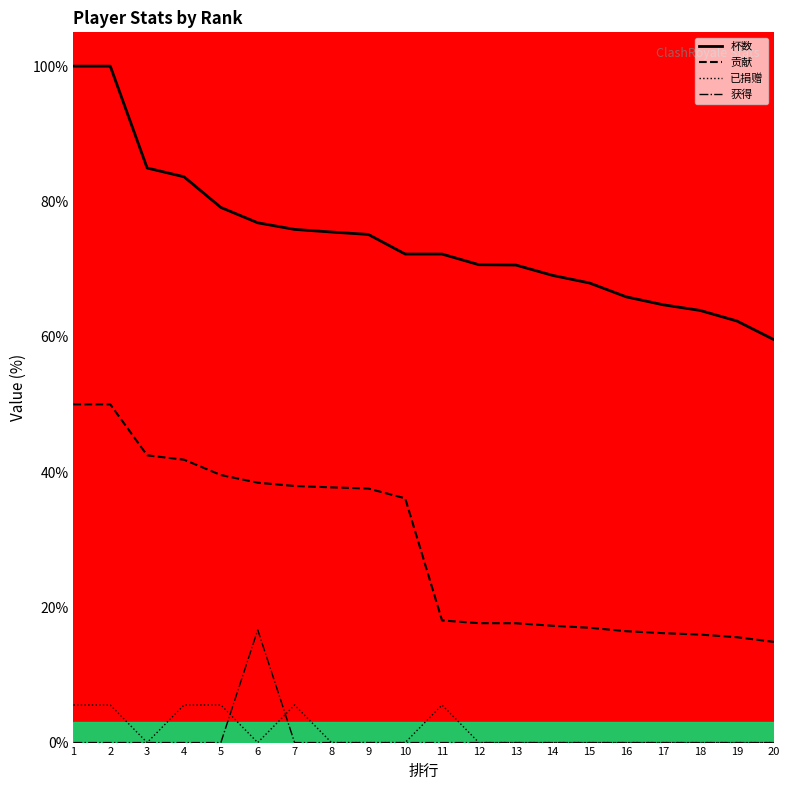

Which series has the largest total across all categories?

杯数